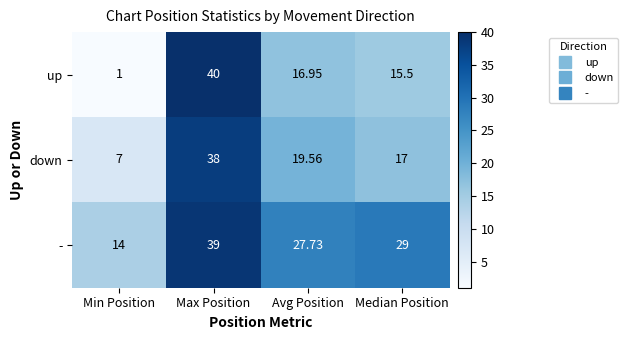

How many categories are shown in the chart?

4